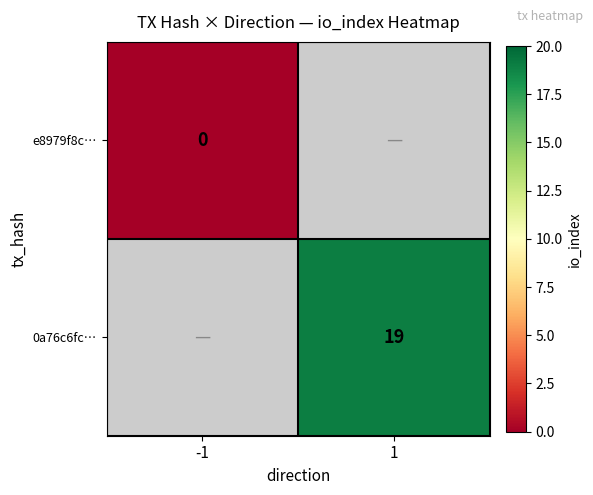

Is it true that 0a76c6fc… equals 19 at 1?

True